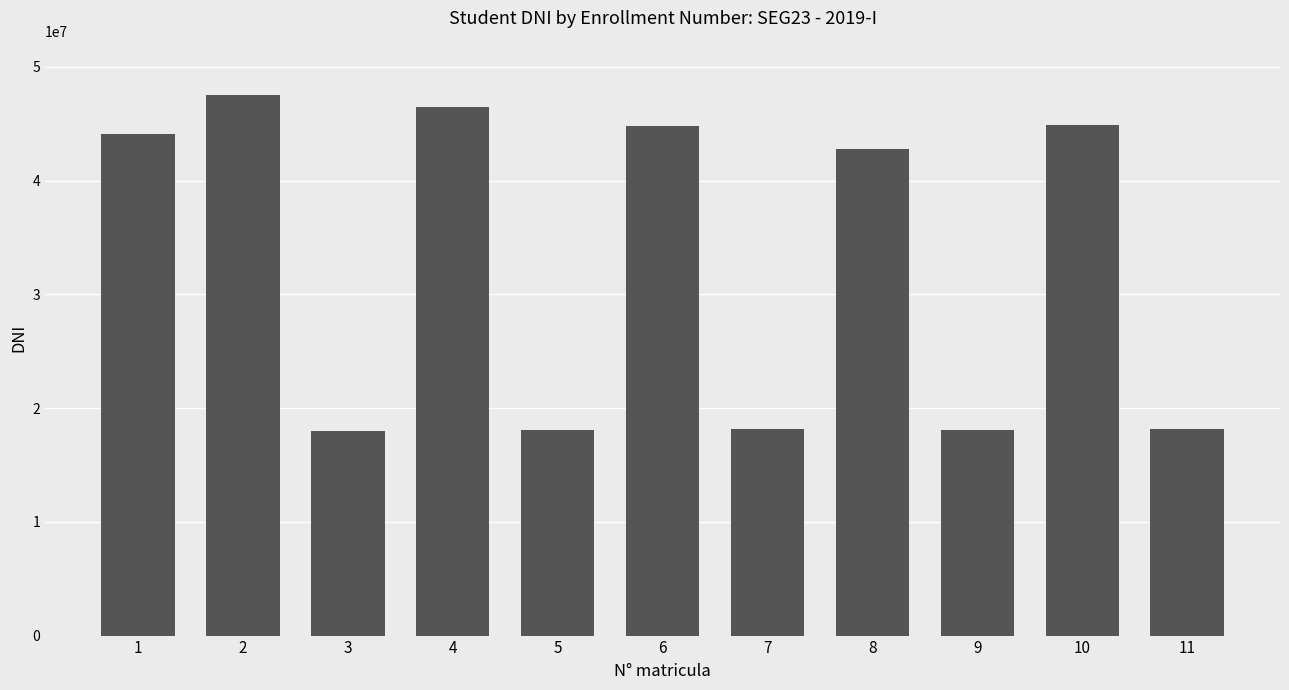

What is the difference between the maximum and minimum values?

29525800